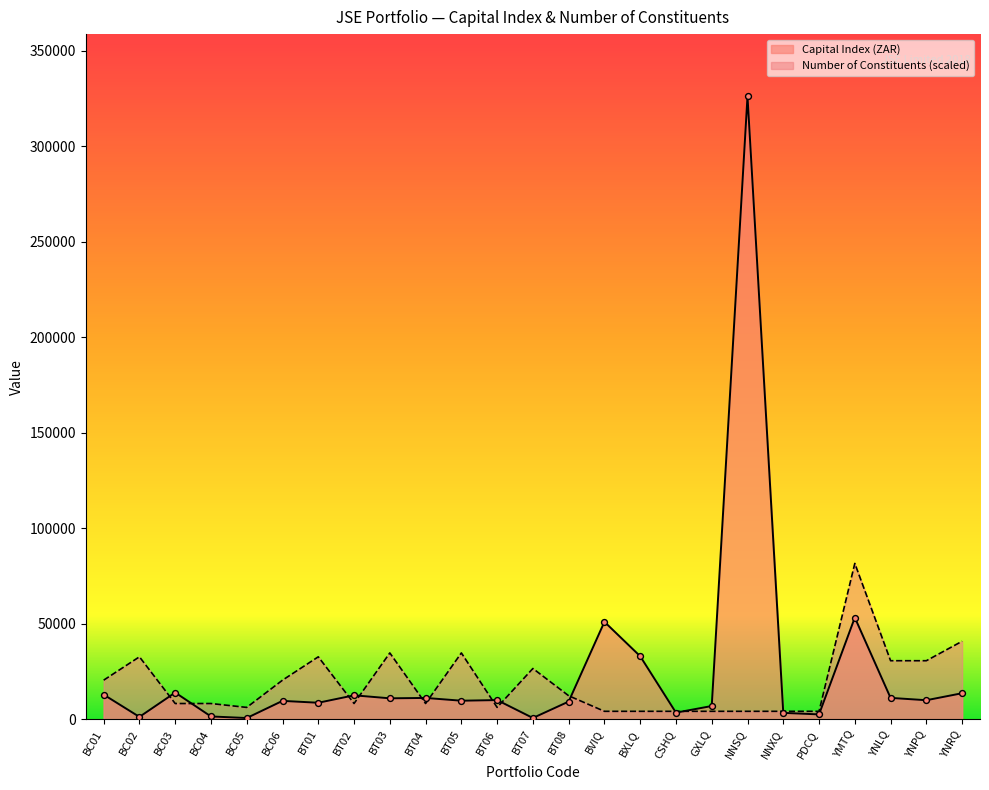

At which category is the sum across all series the highest?

NNSQ